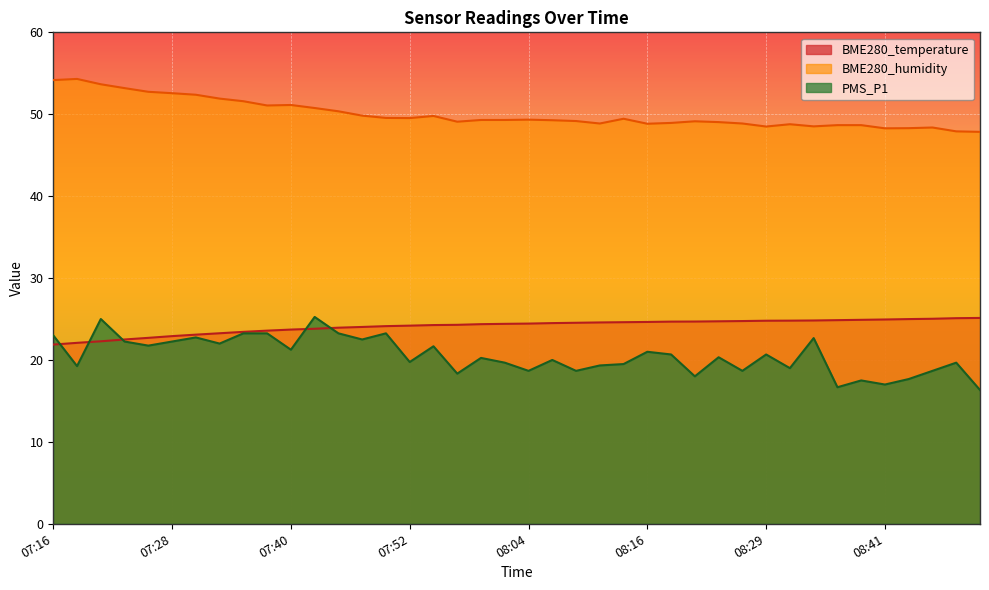

How many lines are shown in the chart?

3